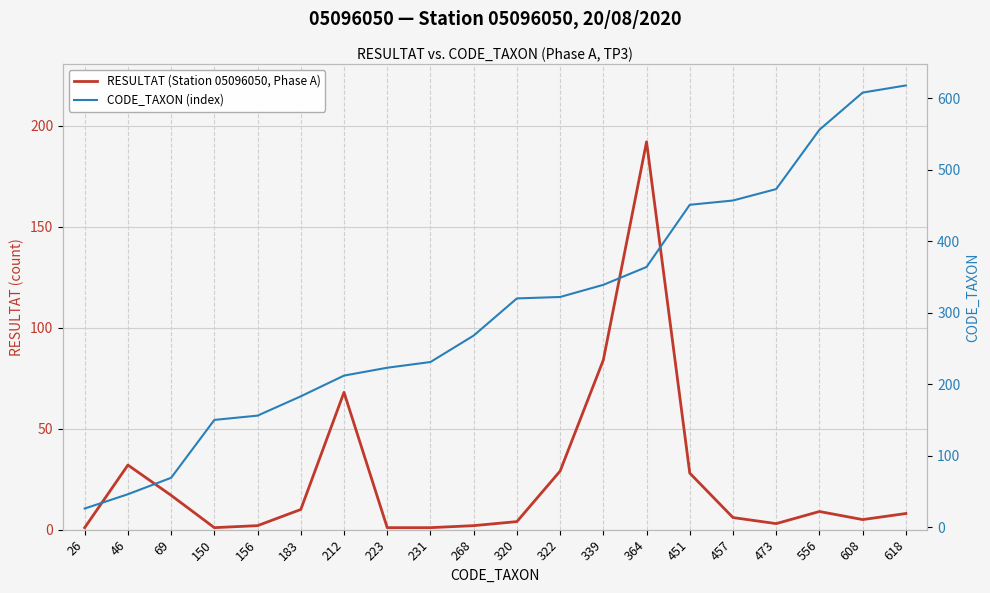

What is the spread (max minus min) of values at 183?

173